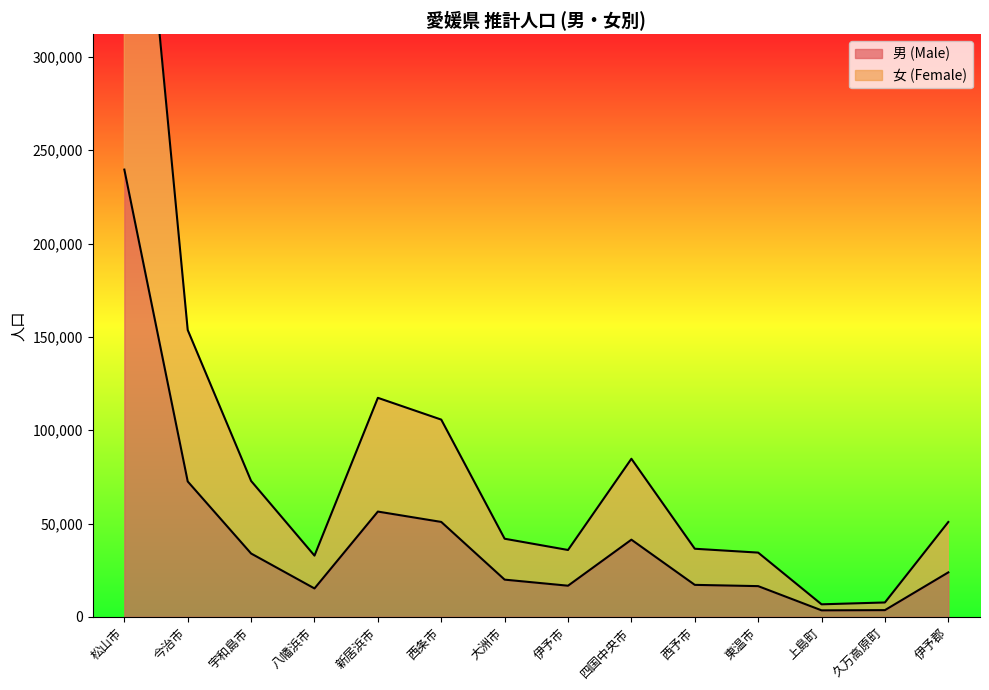

Reading left to right, list all the values displayed in this chart.

男 (Male): 239606	72542	33950	15238	56415	50868	19956	16703	41362	17156	16477	3511	3624	23844
女 (Female): 510973	153678	72823	32820	117343	105680	41868	35838	84702	36501	34435	6736	7726	50836